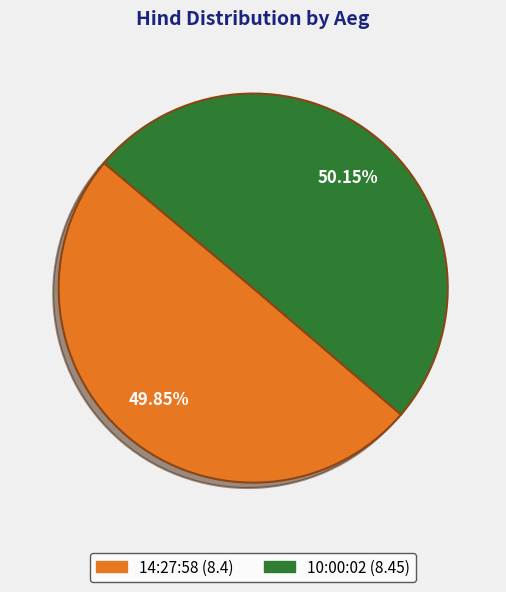

To the nearest percent, what percentage of the pie is 14:27:58?

50%